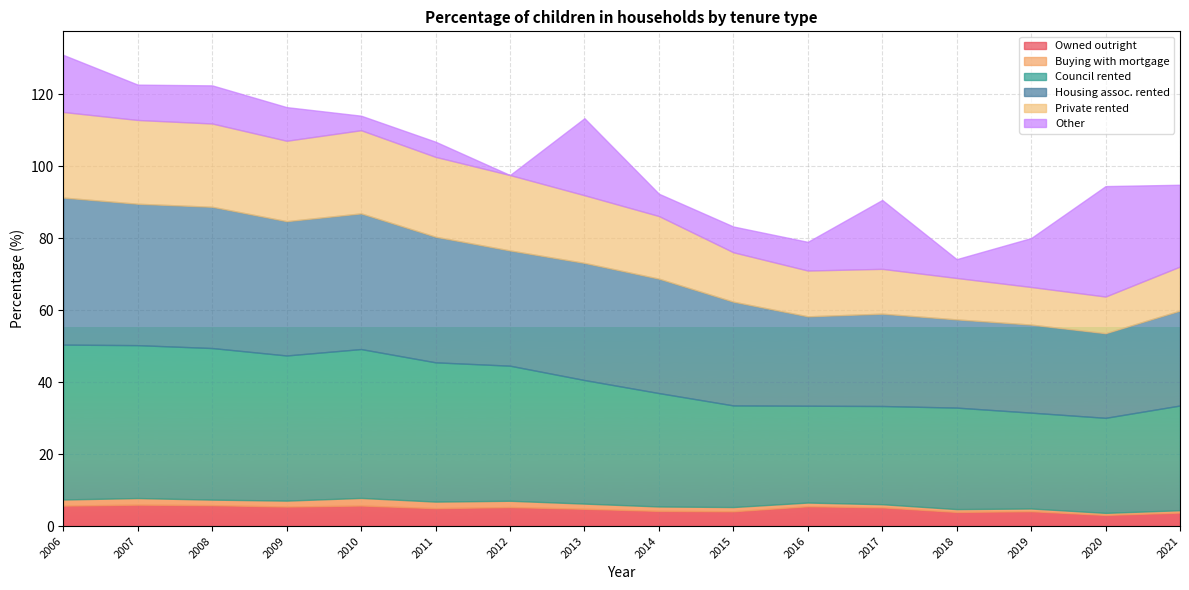

What is the sum of all Other values?

187.9